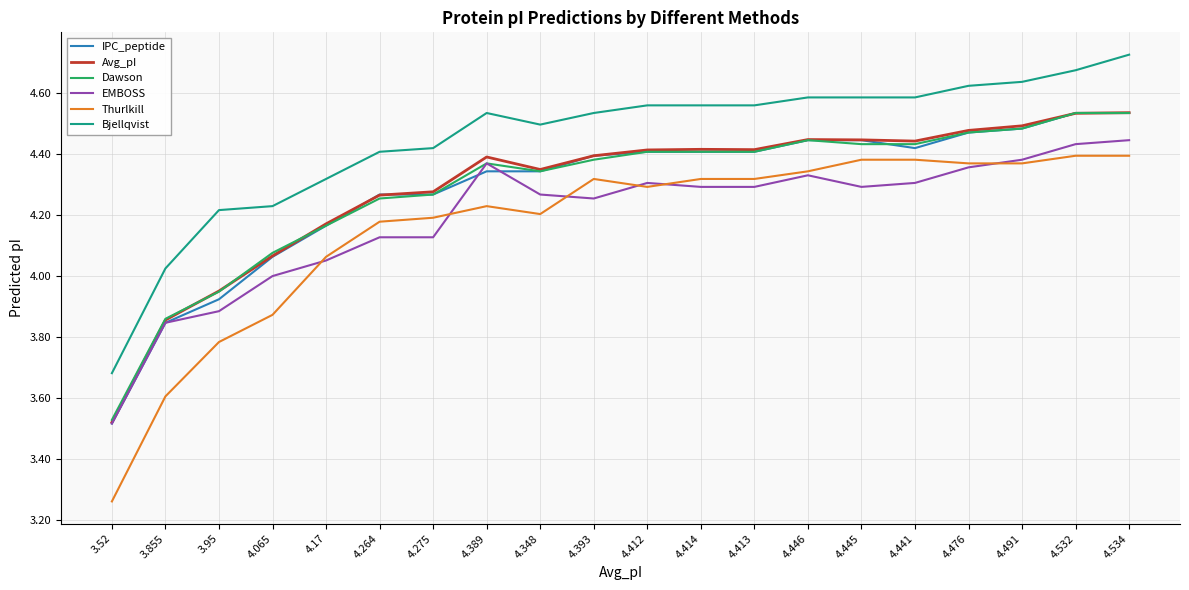

Where does the Bjellqvist series first go above 4?

3.855